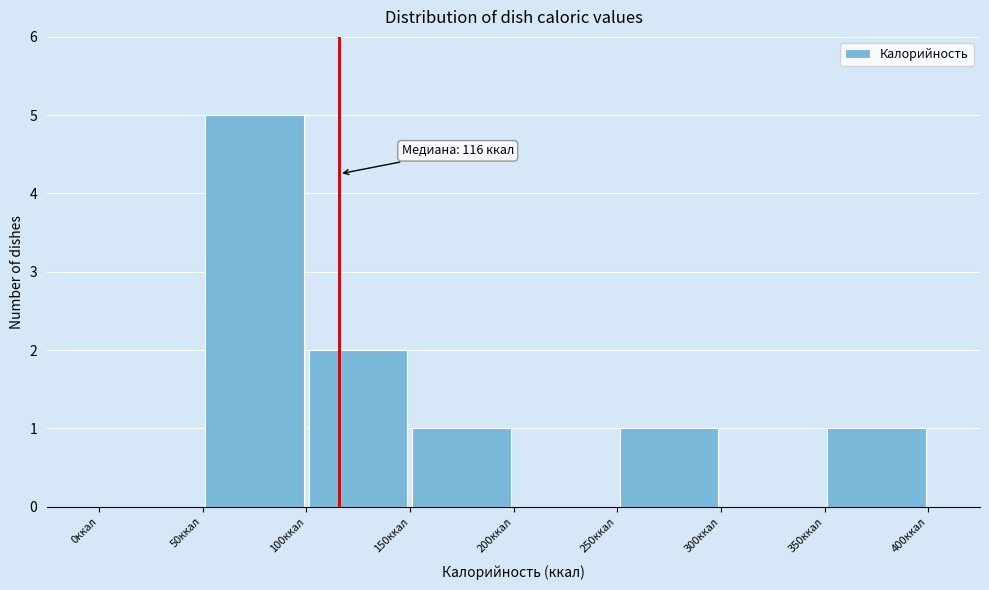

Which range on the x-axis has the tallest bar?

50 to 100